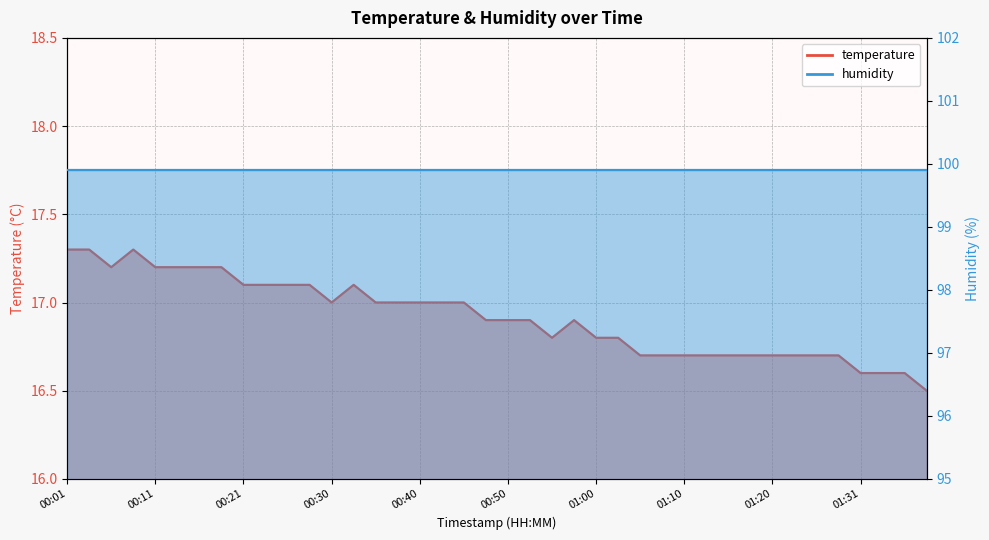

Reading right to left, transcribe all the data shown in this chart.

16.5	16.6	16.6	16.6	16.7	16.7	16.7	16.7	16.7	16.7	16.7	16.7	16.7	16.7	16.8	16.8	16.9	16.8	16.9	16.9	16.9	17.0	17.0	17.0	17.0	17.0	17.1	17.0	17.1	17.1	17.1	17.1	17.2	17.2	17.2	17.2	17.3	17.2	17.3	17.3